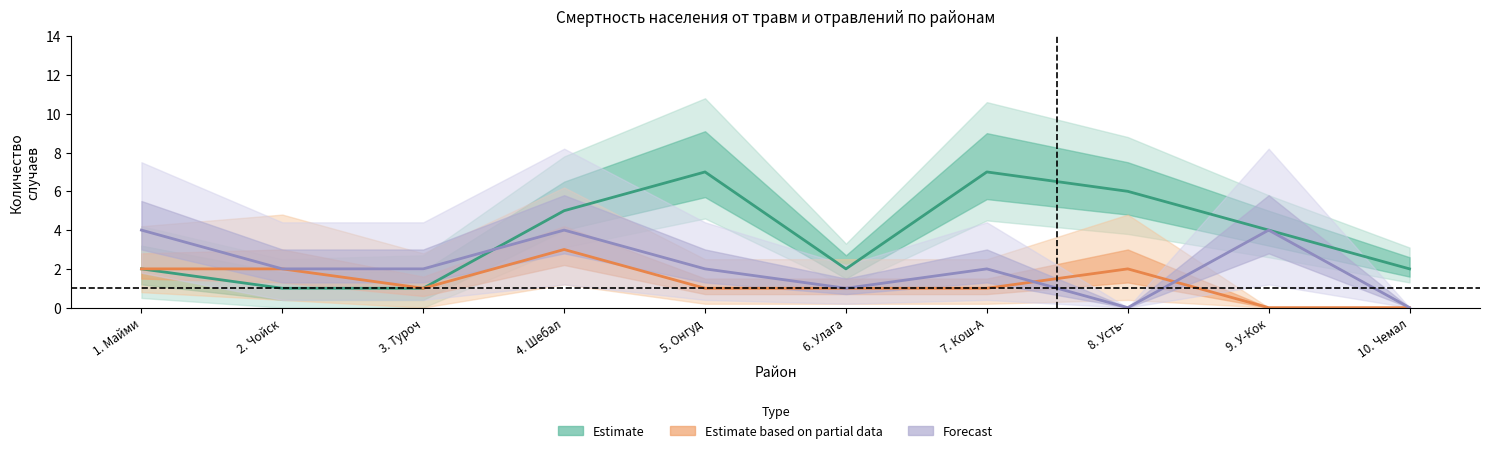

Which series has the widest spread of values?

Estimate